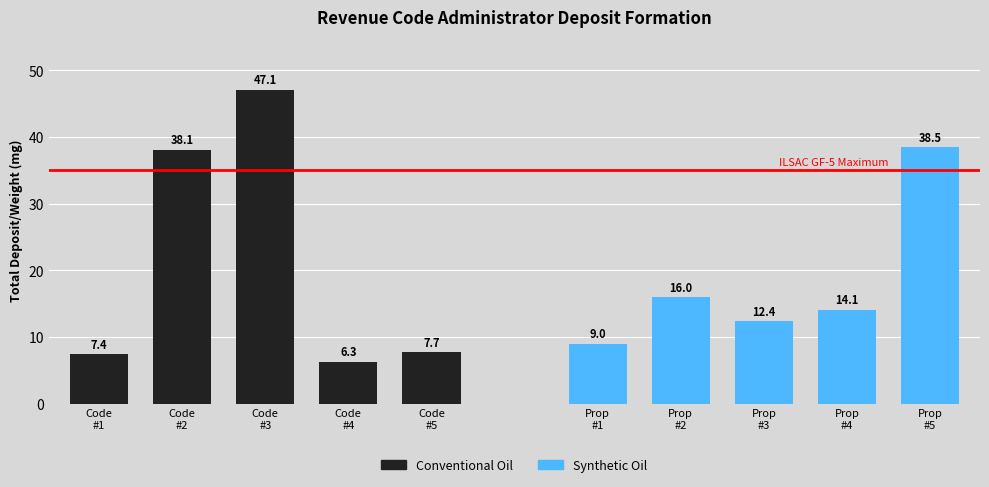

Are the bars horizontal?

No